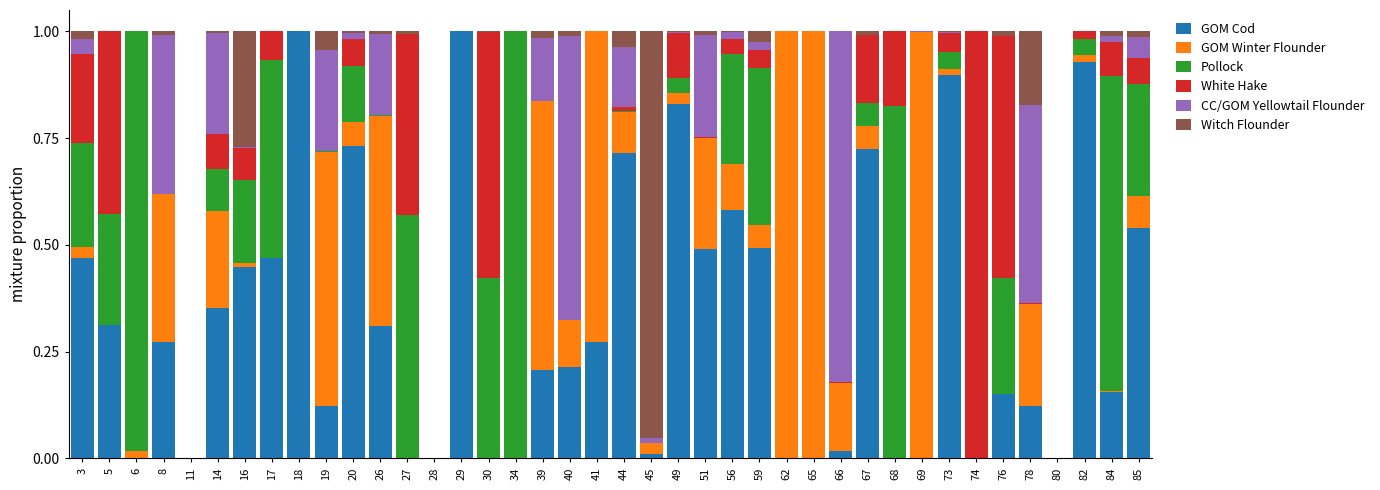

How many categories are shown in the chart?

40